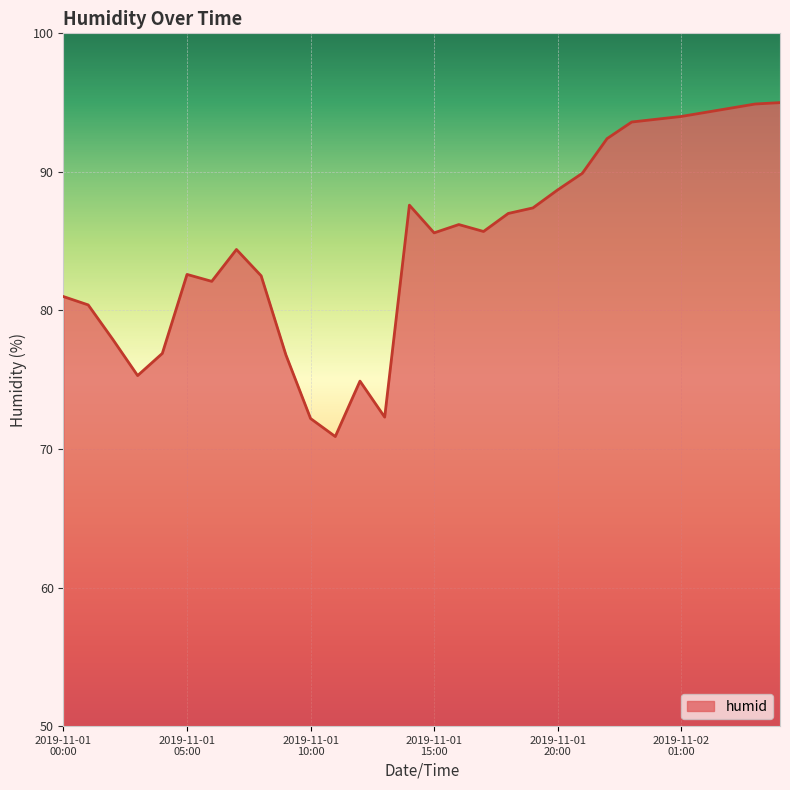

What is the difference between the maximum and minimum values?

24.1